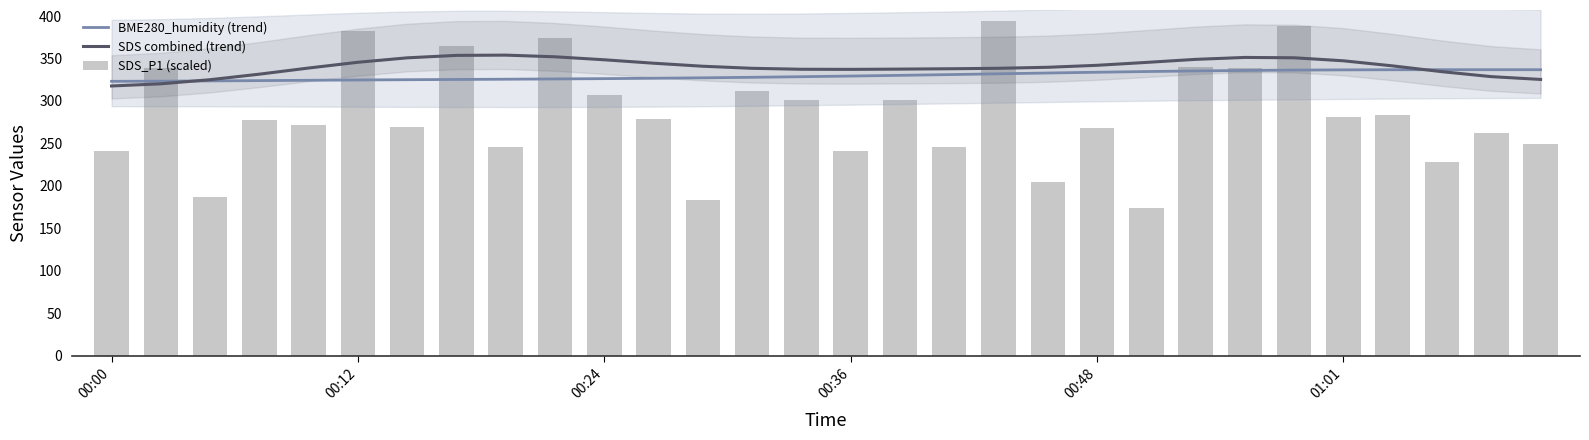

How many data points in SDS_P1 (scaled) are less than 279?

15